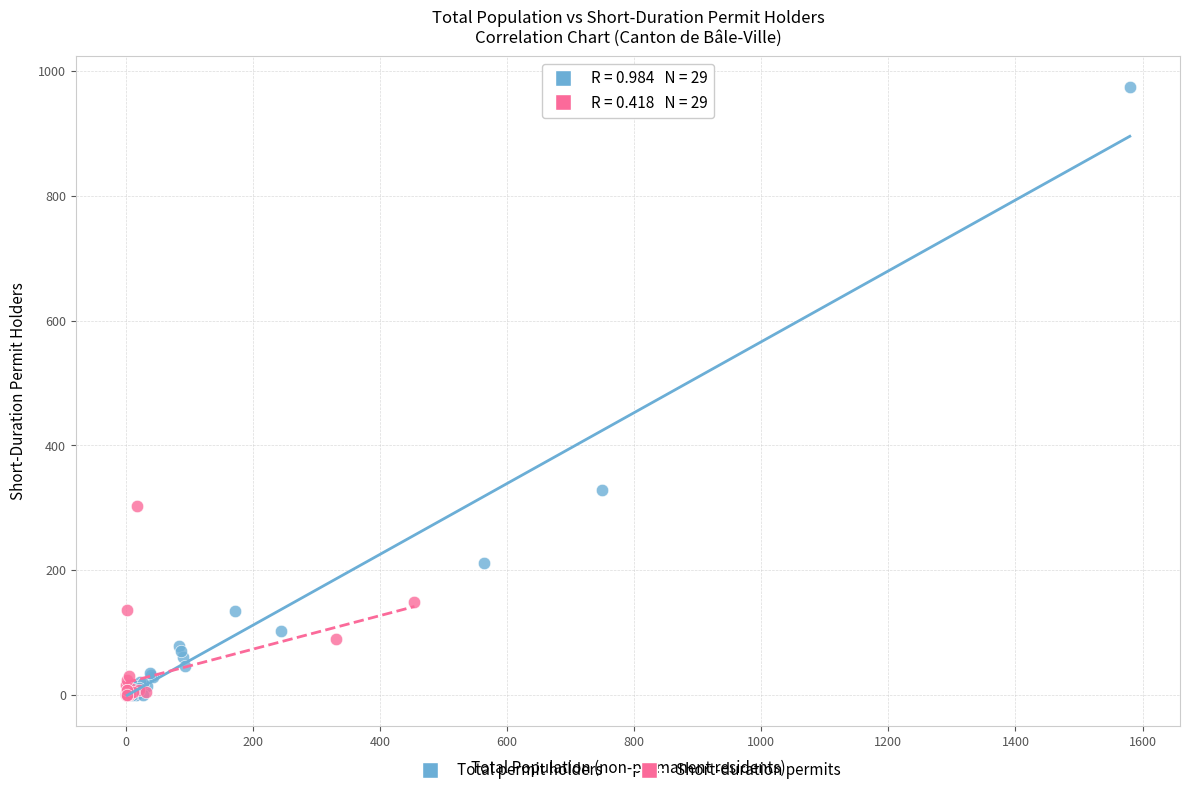

Which series has the largest Y range (max minus min)?

Total permit holders